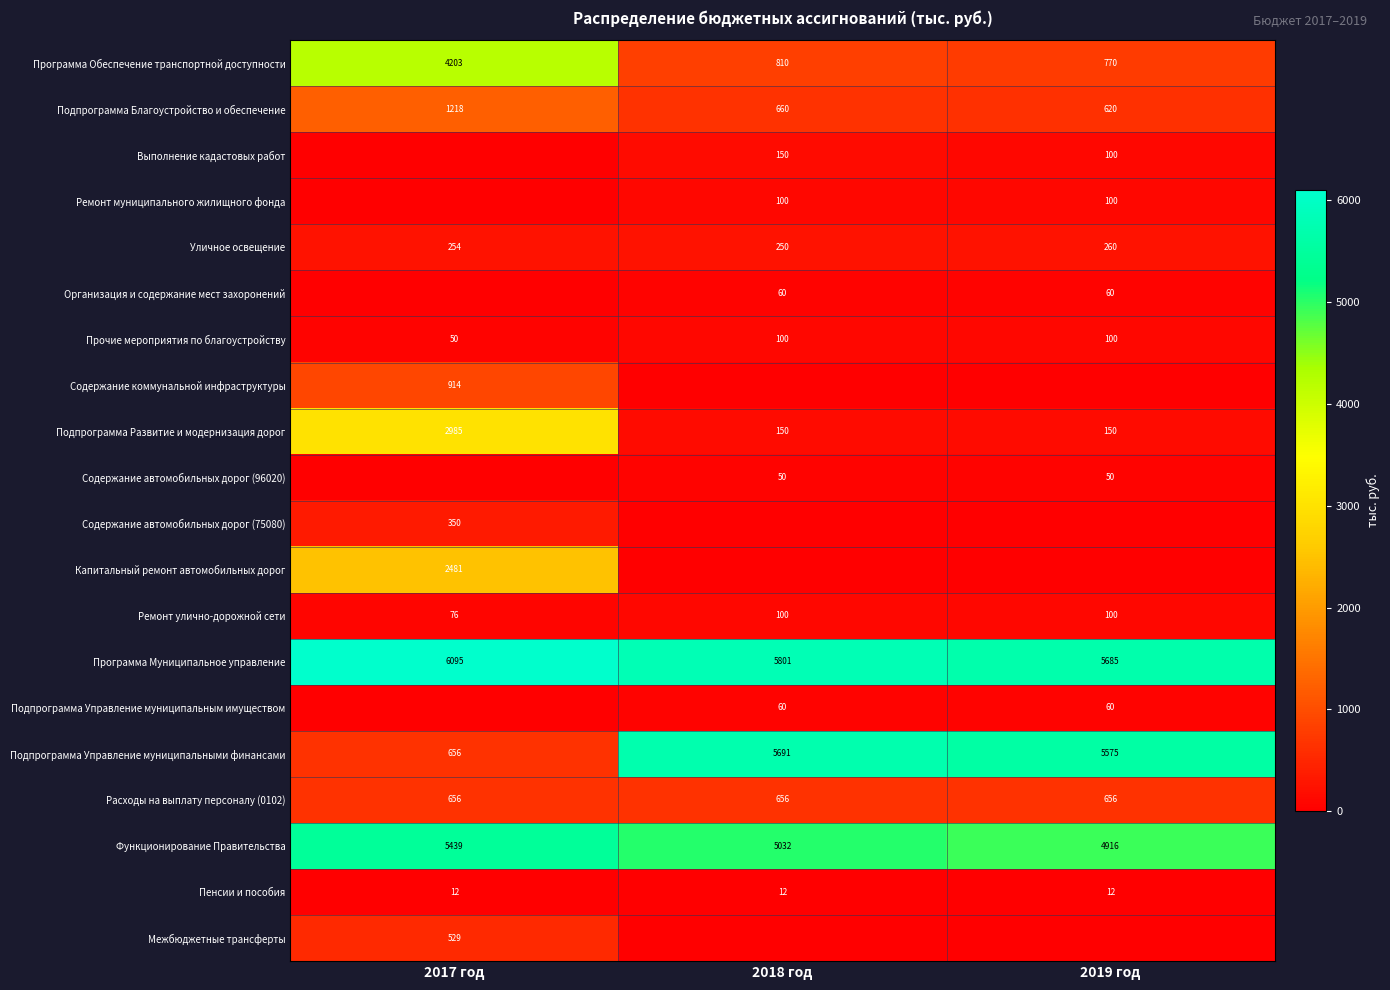

At which label does Функционирование Правительства reach its peak?

2017 год